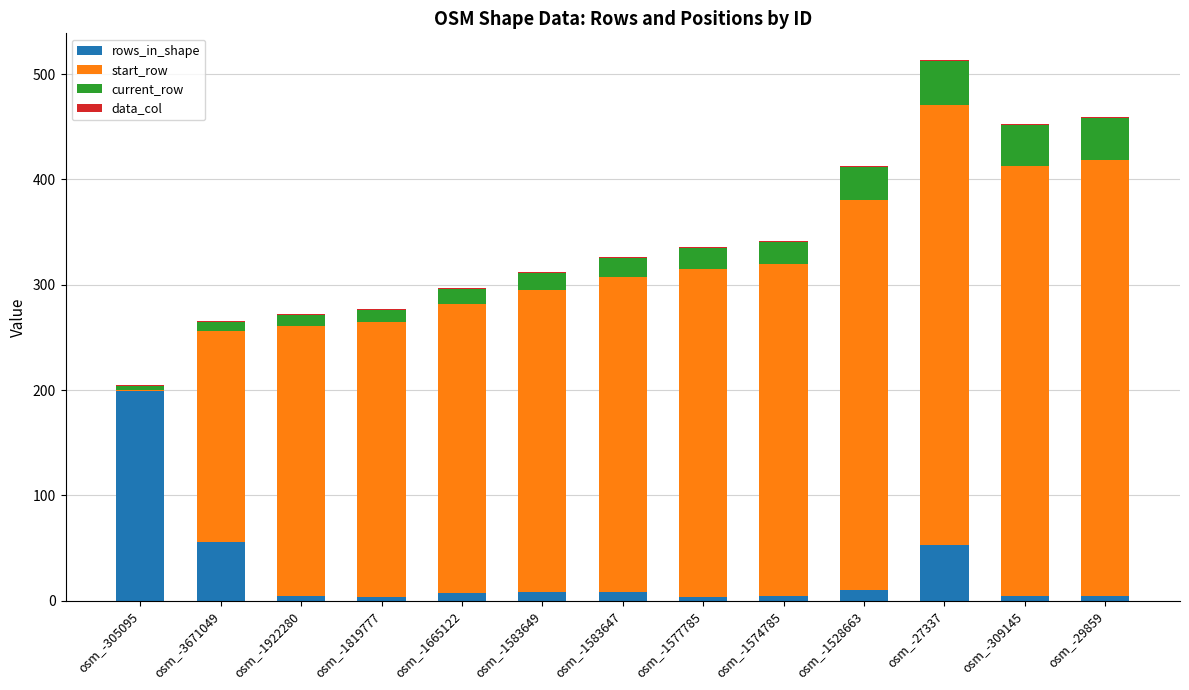

What is the maximum value for rows_in_shape?

199